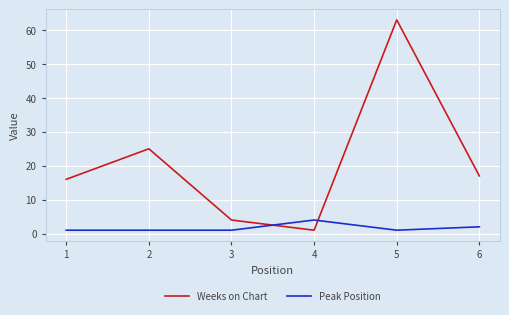

At which category is the sum across all series the highest?

5